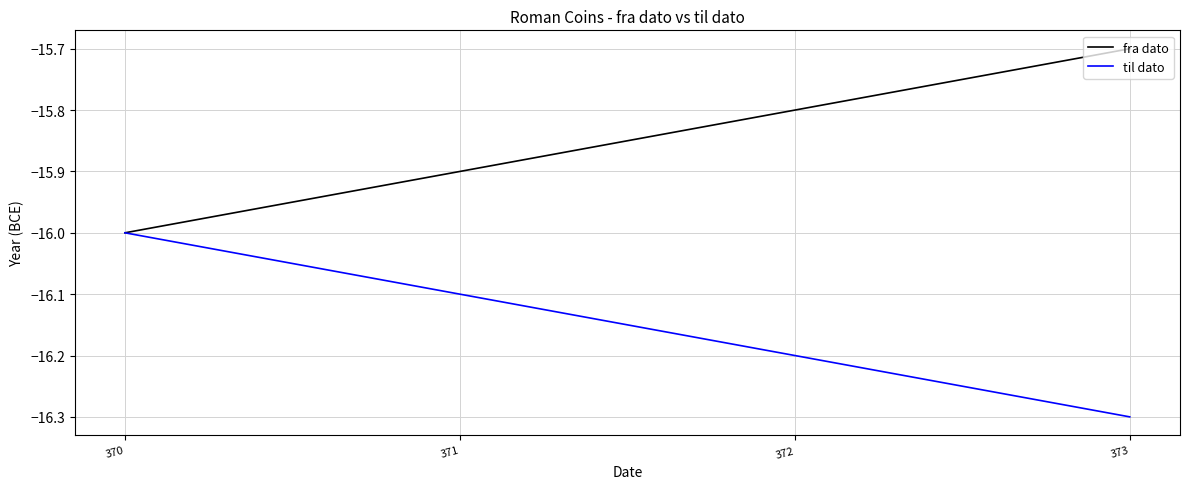

What is the maximum value shown in the chart?

-15.7